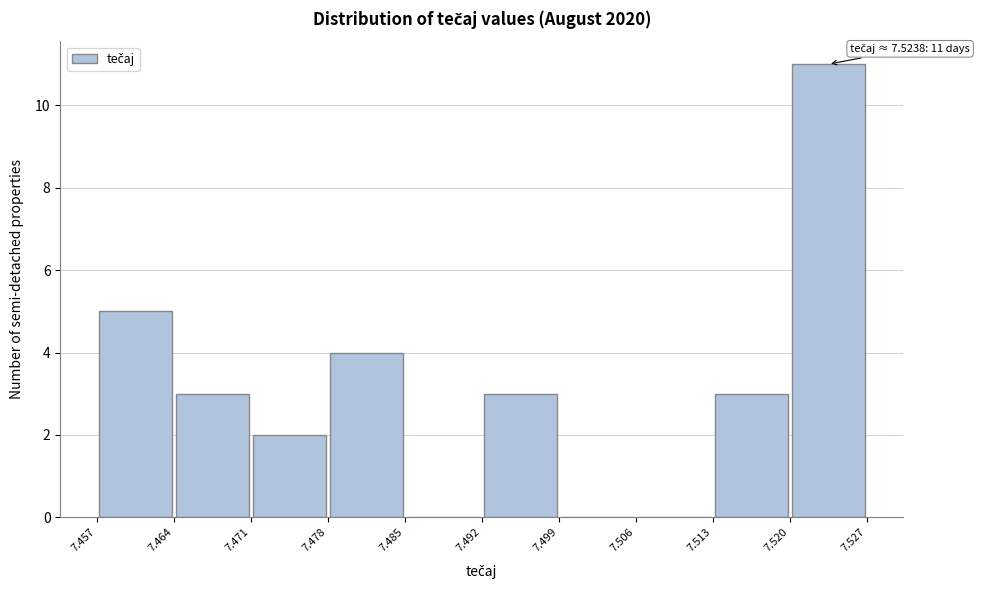

Over which range of the x-axis is the bar tallest?

7.520 to 7.527